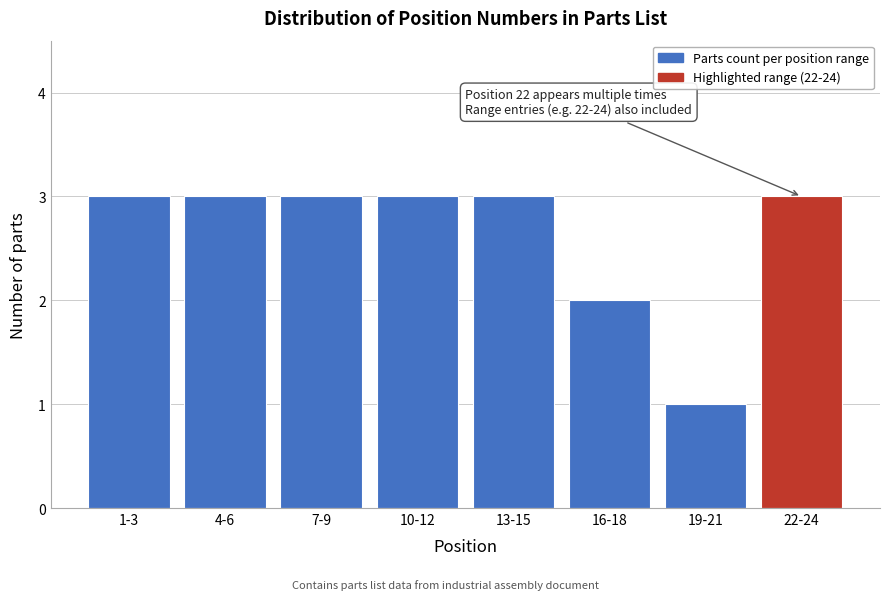

Reading left to right, what are all the values shown in this chart?

3	3	3	3	3	2	1	3